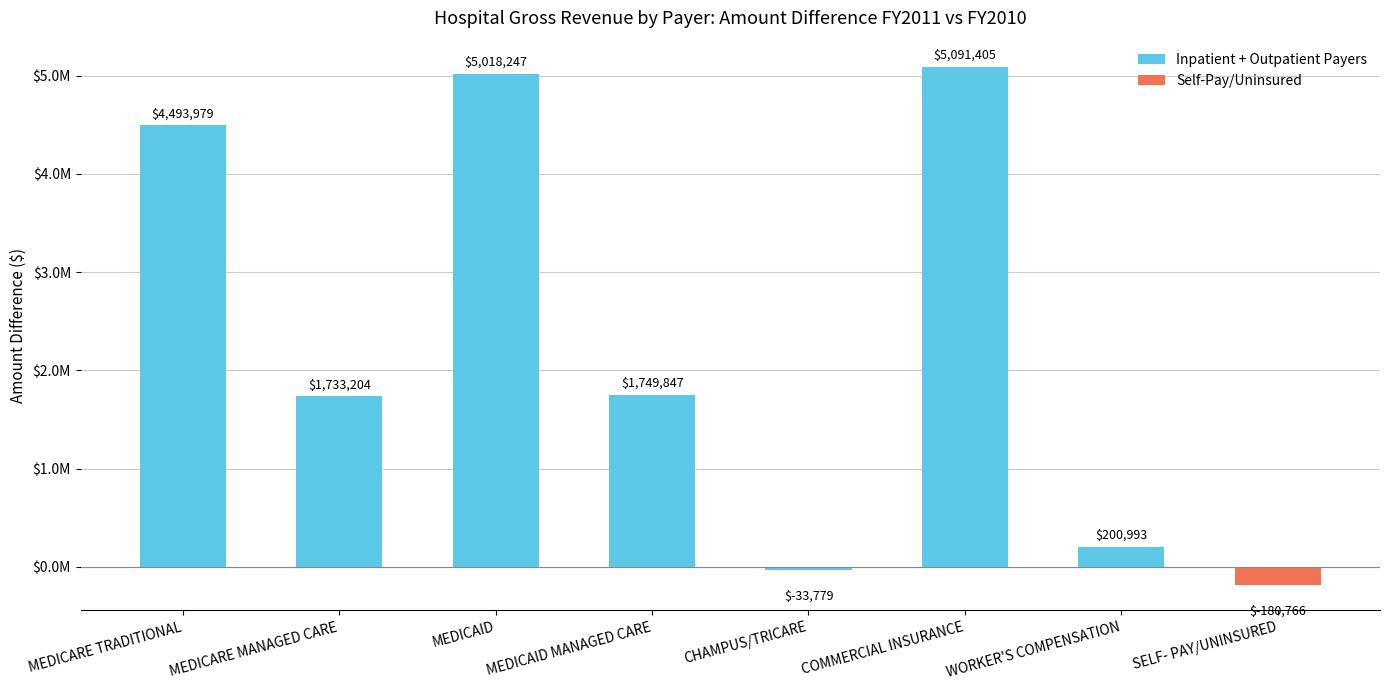

True or false: the data shows -180766 at SELF- PAY/UNINSURED.

True